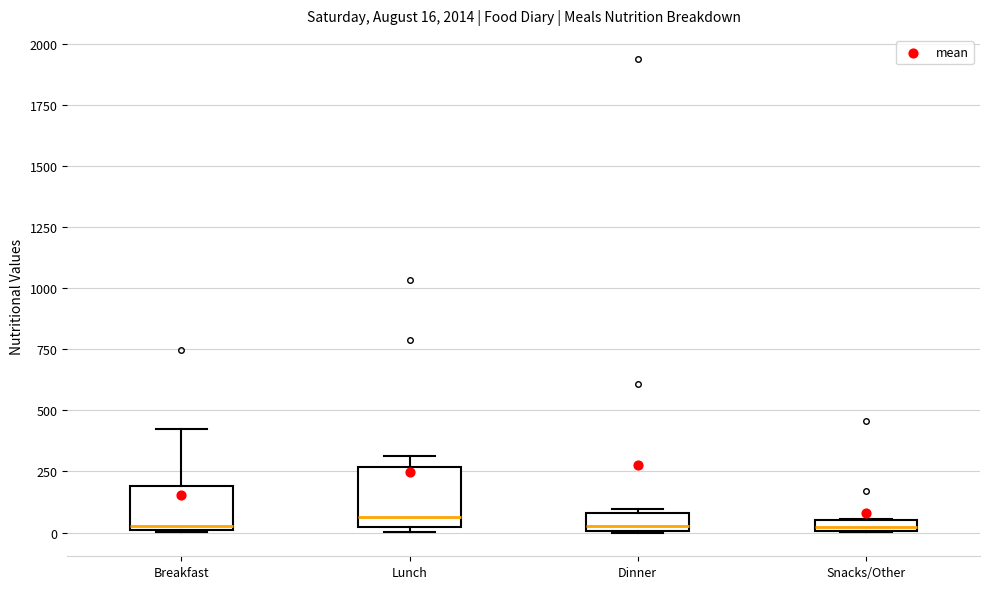

Which box is the tallest, from its lower edge to its upper edge?

Lunch